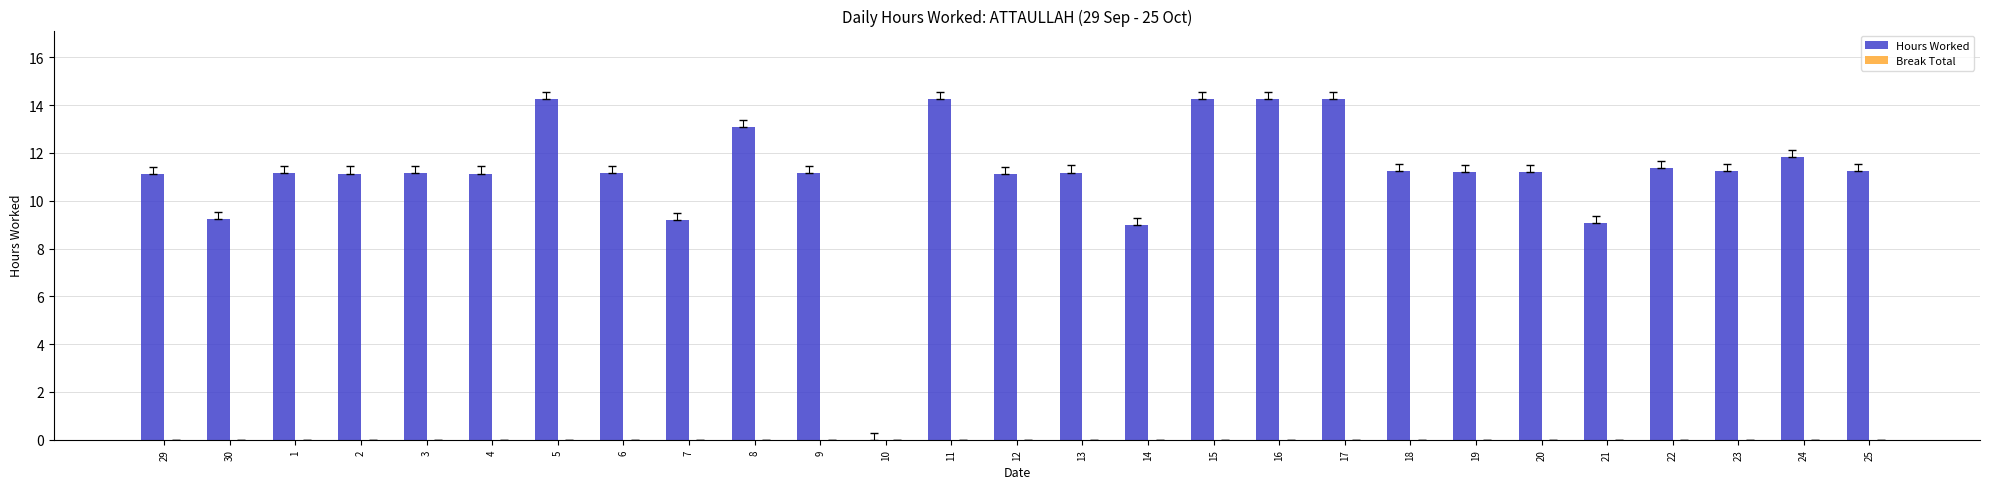

The chart shows a value of 4.9 at 21. True or false?

False